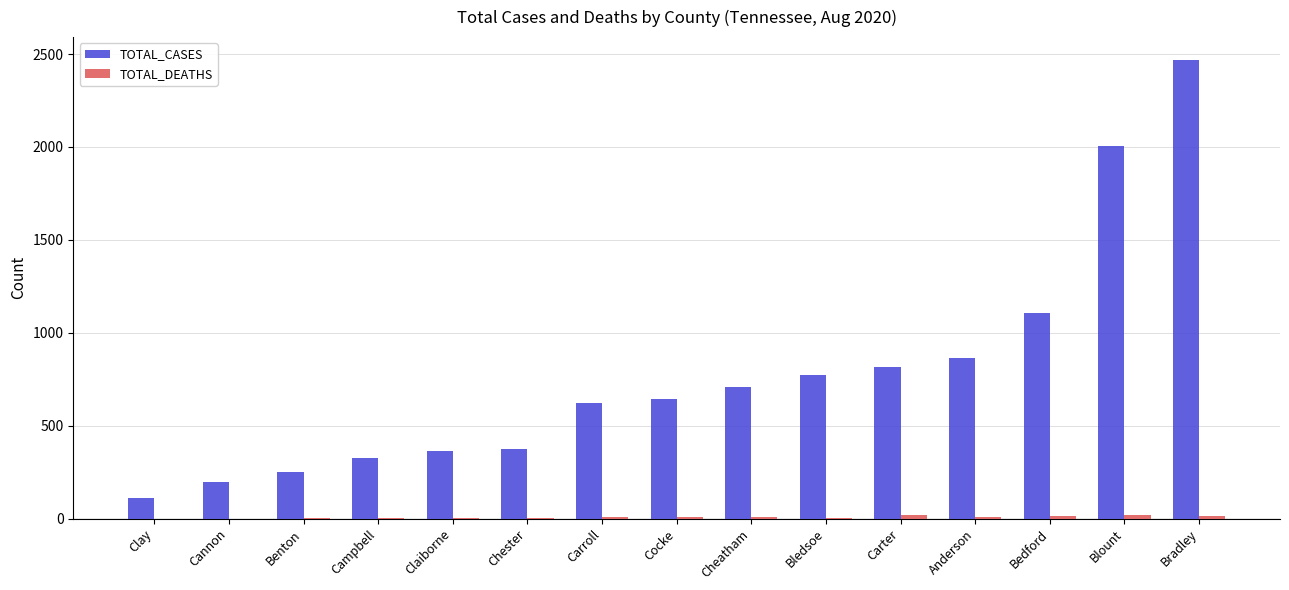

Which series changed the most between Benton and Carter?

TOTAL_CASES